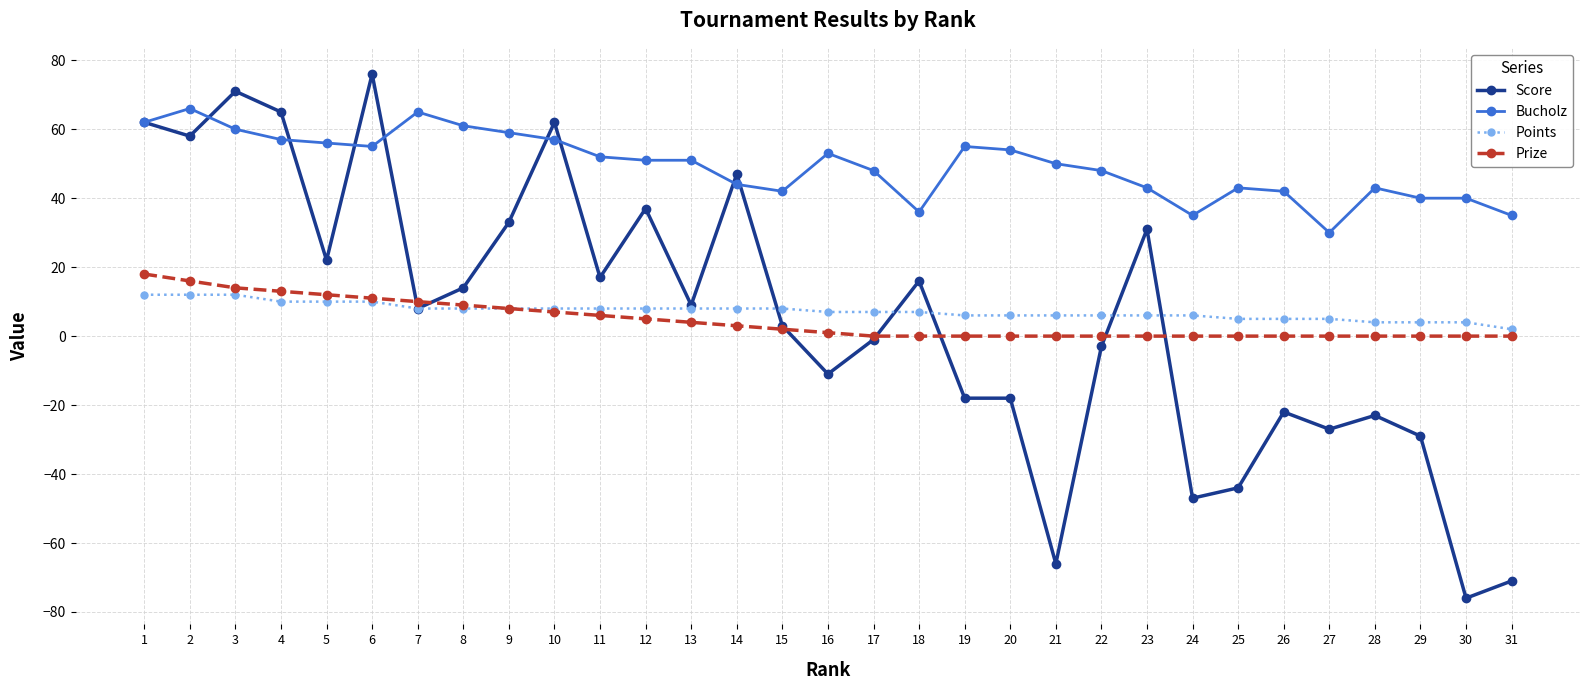

What is the value of the Bucholz point at the 21st from the left?

50